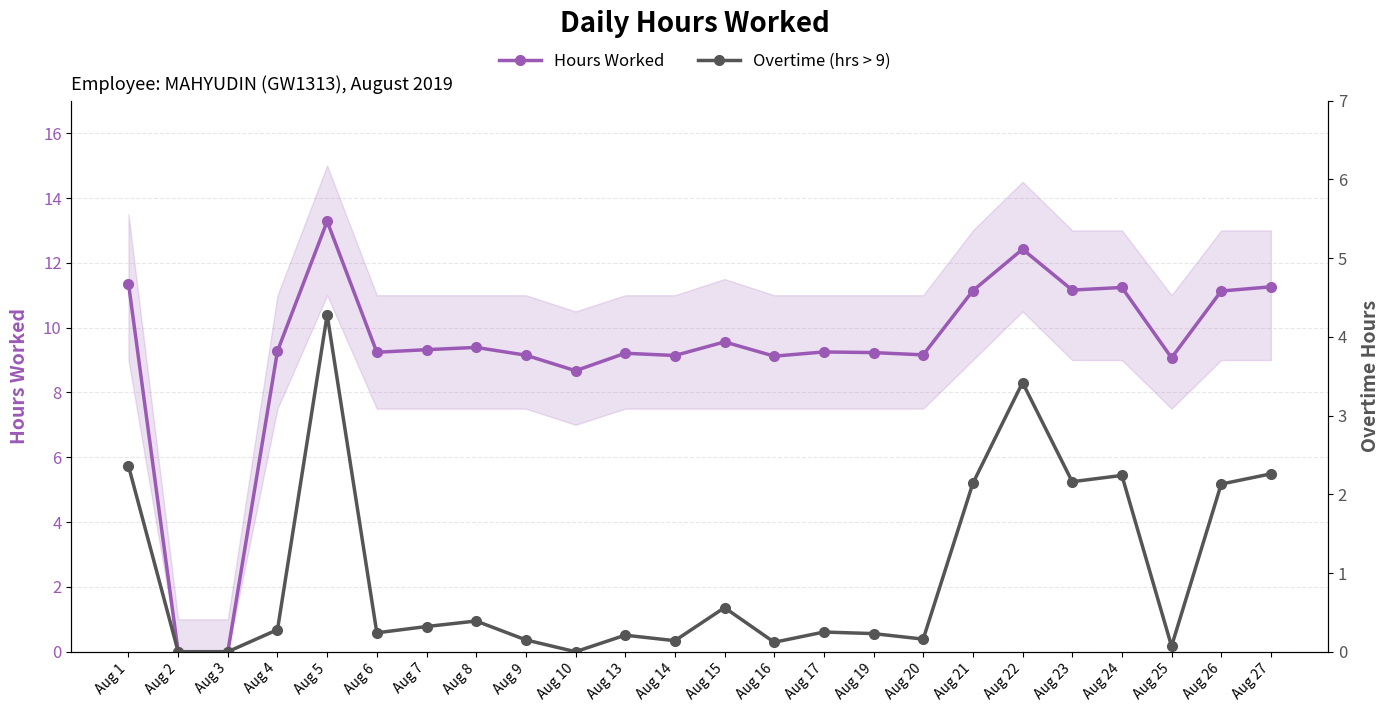

What is the sum of all Hours Worked values?

221.8